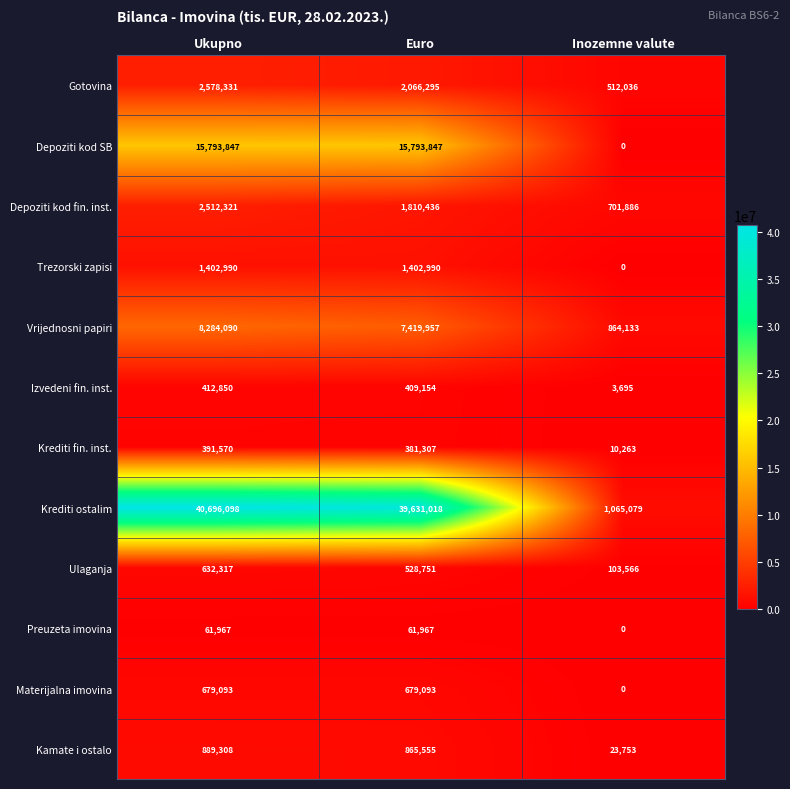

Which series has the widest spread of values?

Krediti ostalim